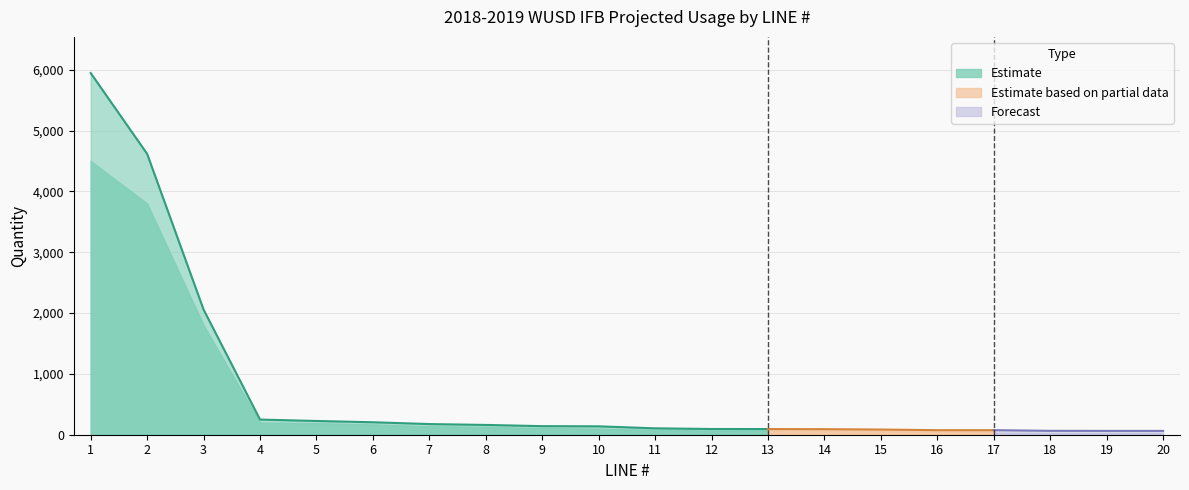

The Estimate based on partial data series shows 65 at 15. True or false?

True